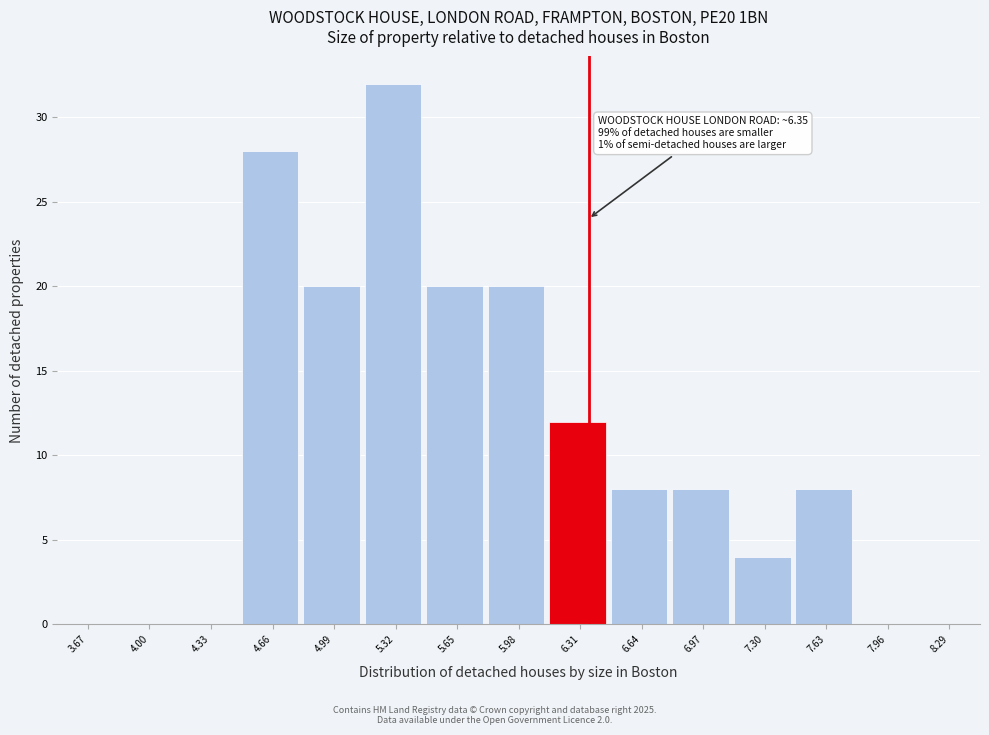

Which range on the x-axis has the tallest bar?

5.15 to 5.48